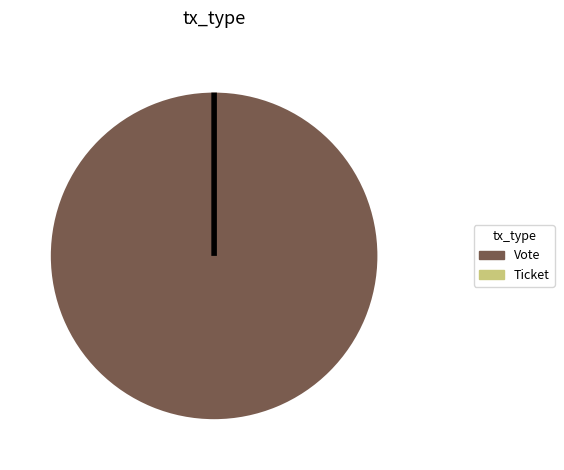

Which category has the smallest portion of the pie?

Ticket